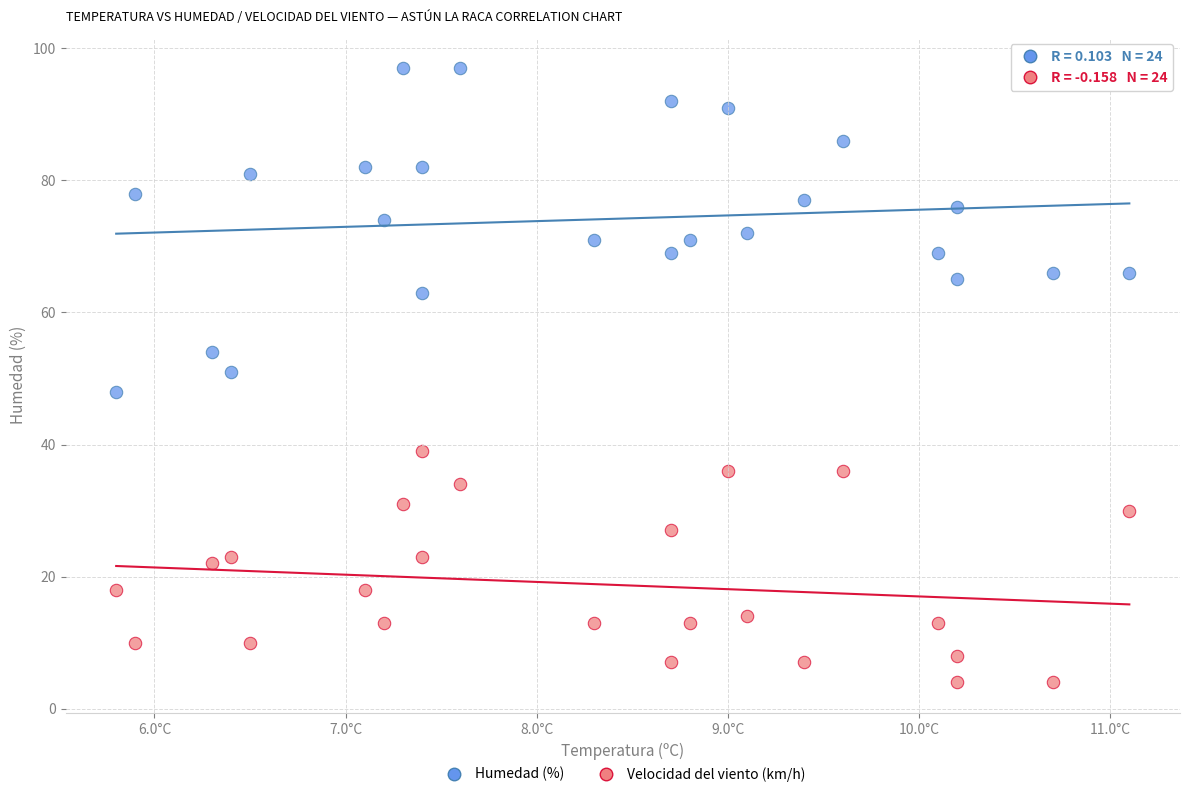

Which series contains the highest Y value?

Humedad (%)